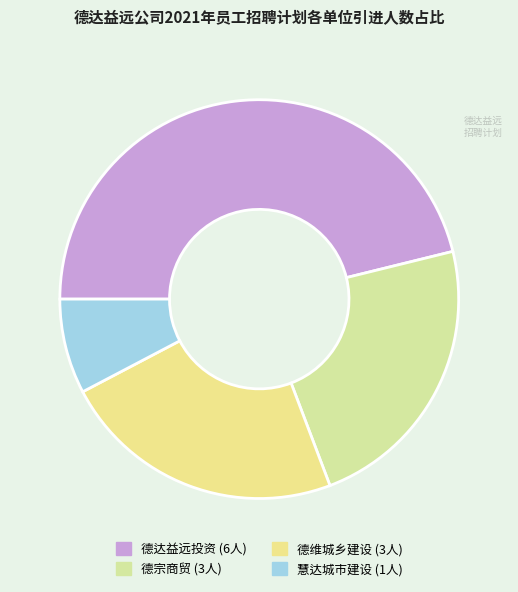

How many slices are in this pie chart?

4